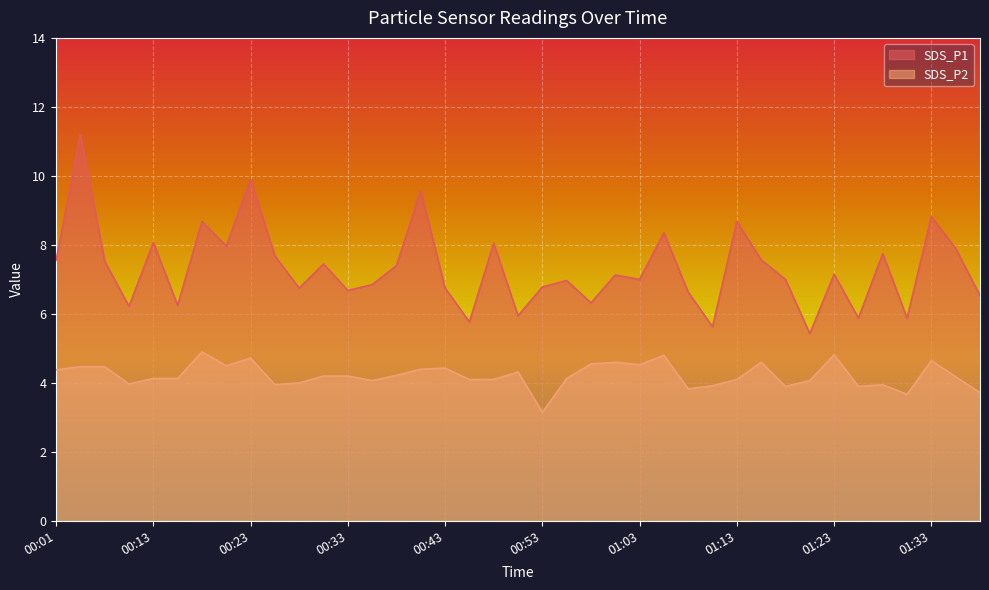

Rank the categories by SDS_P1 value from lowest to highest.

01:21, 01:11, 00:46, 01:26, 01:31, 00:51, 00:11, 00:16, 00:58, 01:38, 01:08, 00:33, 00:28, 00:43, 00:53, 00:36, 00:56, 01:03, 01:18, 01:01, 01:23, 00:38, 00:31, 00:06, 00:01, 01:16, 00:26, 01:28, 01:36, 00:21, 00:48, 00:13, 01:06, 00:18, 01:13, 01:33, 00:41, 00:23, 00:03